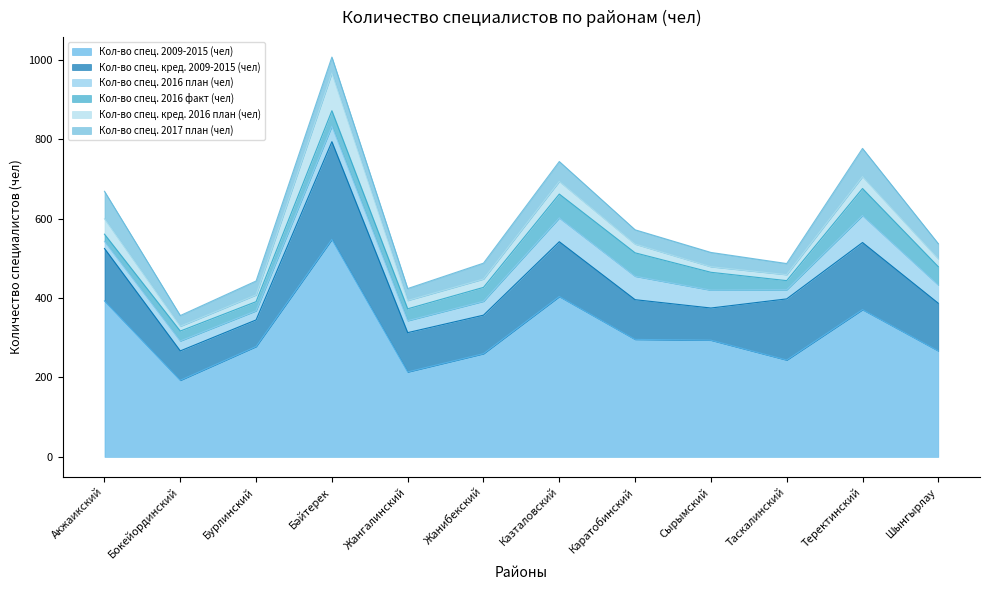

What is the value of the Кол-во спец. 2016 факт (чел) point at the 1st from the left?

18